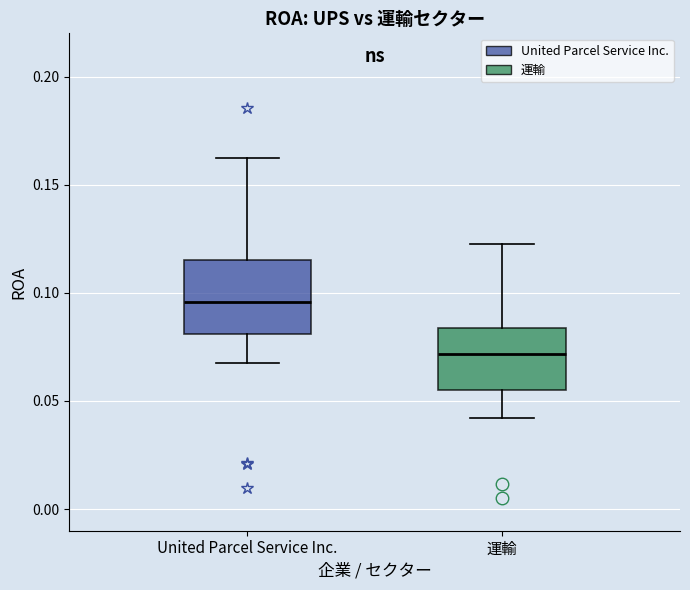

Which box is the tallest, from its lower edge to its upper edge?

United Parcel Service Inc.